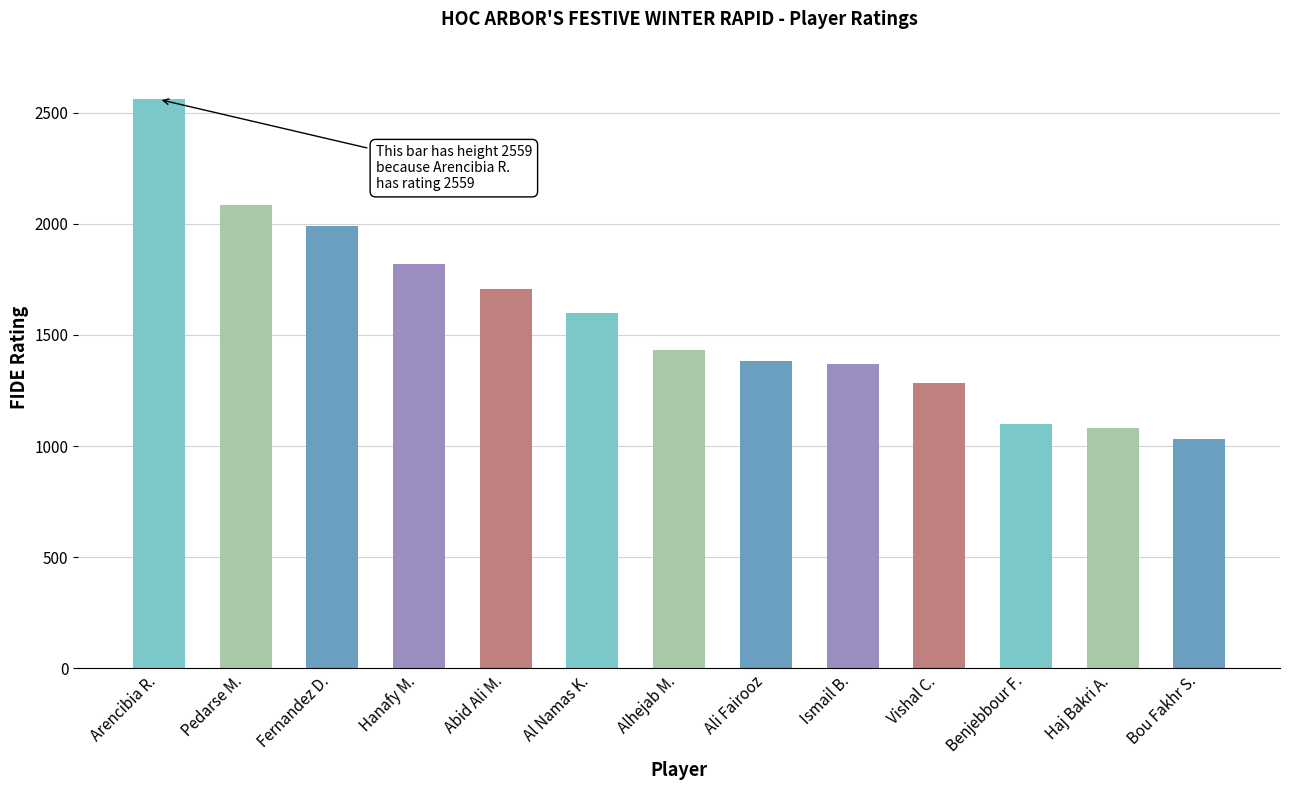

What position from the right is Arencibia R.?

13